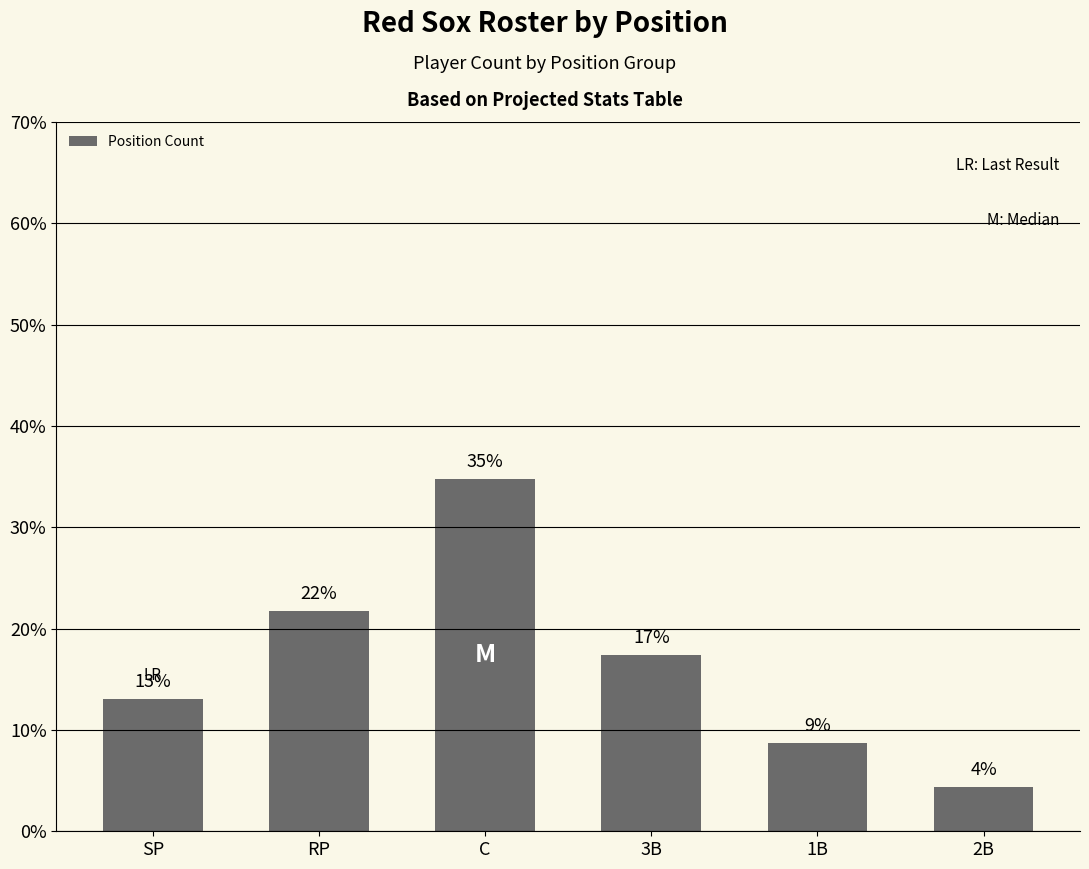

True or false: the data shows 5.0 at 3B.

False